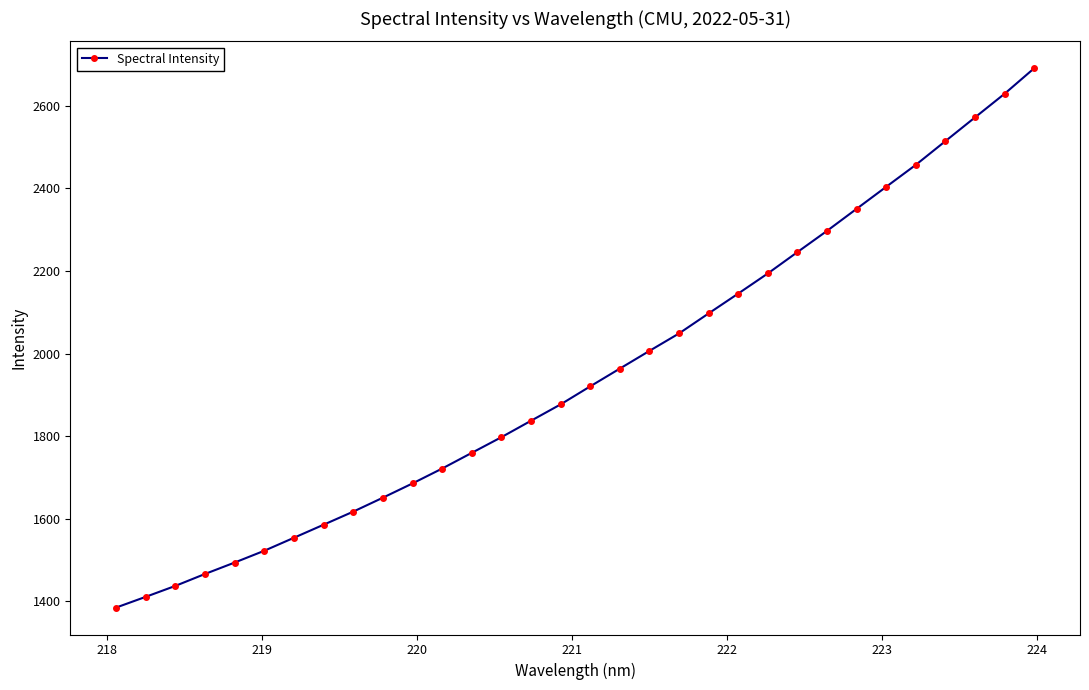

What is the value of the 6th point from the left?

1522.5